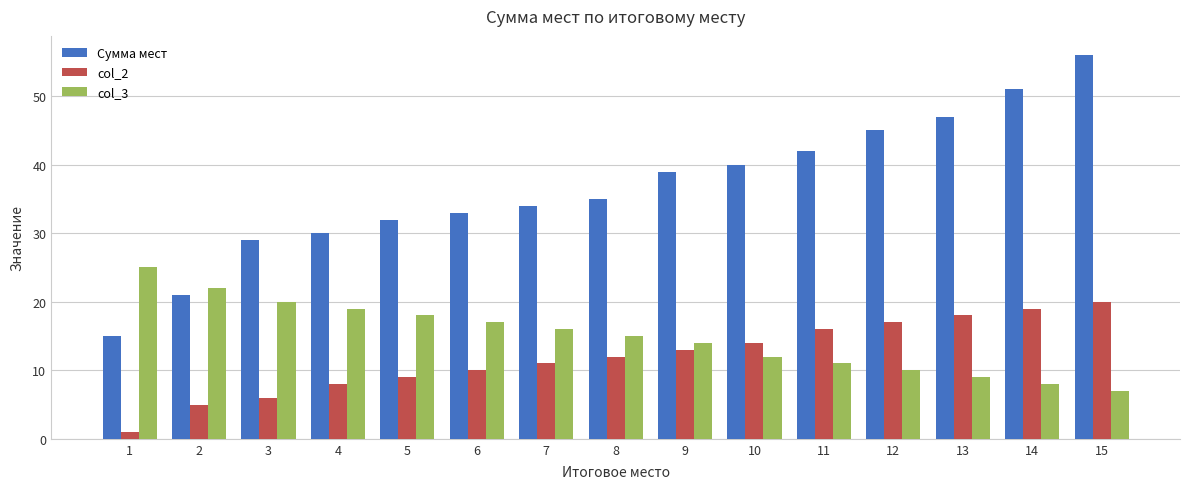

Reading left to right, what are all the values shown in this chart?

Сумма мест: 1=15	2=21	3=29	4=30	5=32	6=33	7=34	8=35	9=39	10=40	11=42	12=45	13=47	14=51	15=56
col_2: 1=1	2=5	3=6	4=8	5=9	6=10	7=11	8=12	9=13	10=14	11=16	12=17	13=18	14=19	15=20
col_3: 1=25	2=22	3=20	4=19	5=18	6=17	7=16	8=15	9=14	10=12	11=11	12=10	13=9	14=8	15=7